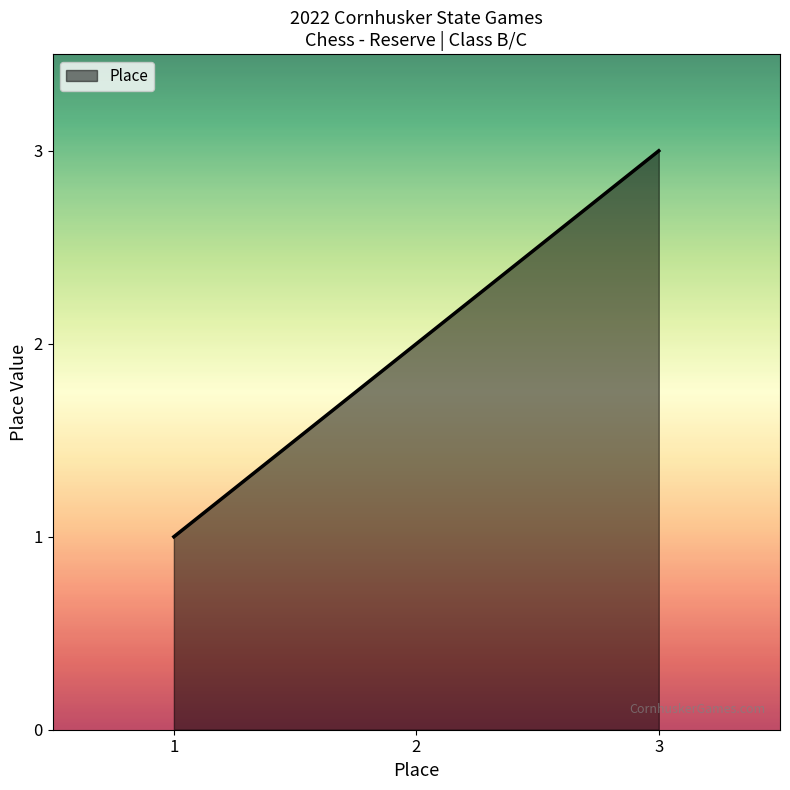

List the labels in order of value, largest first.

3, 2, 1